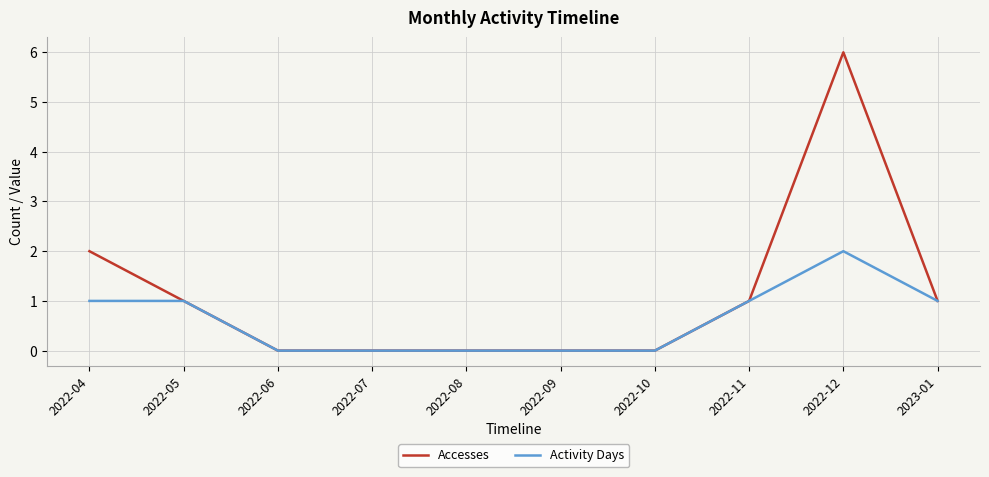

How many lines are shown in the chart?

2